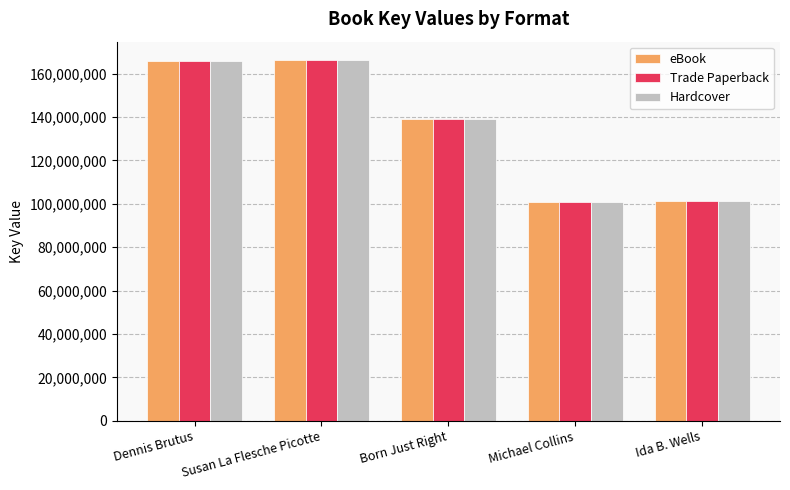

How many series are shown in this chart?

3